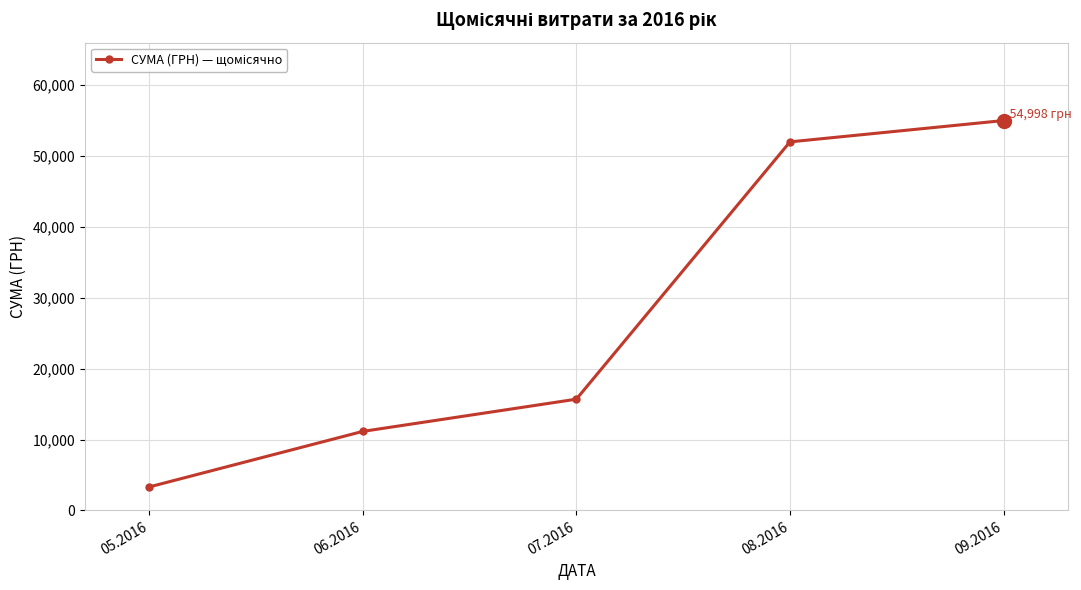

True or false: the data shows 15689.4 at 07.2016.

True